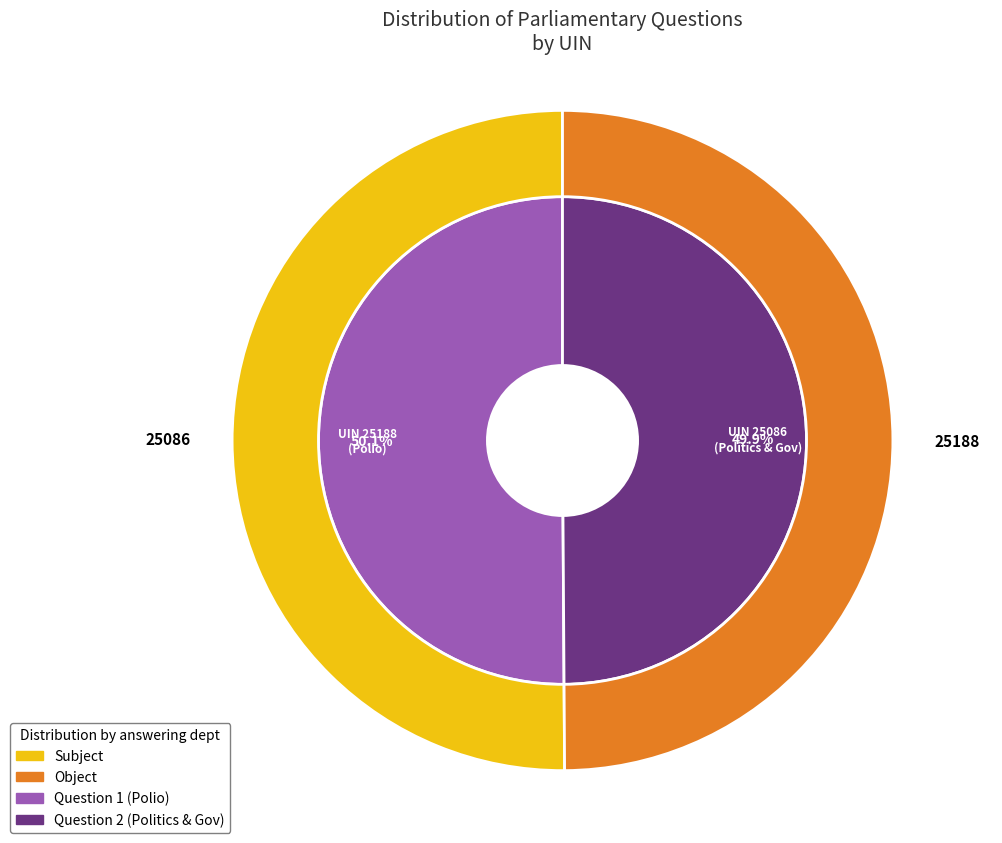

True or false: 25188 accounts for 50% of the total.

True